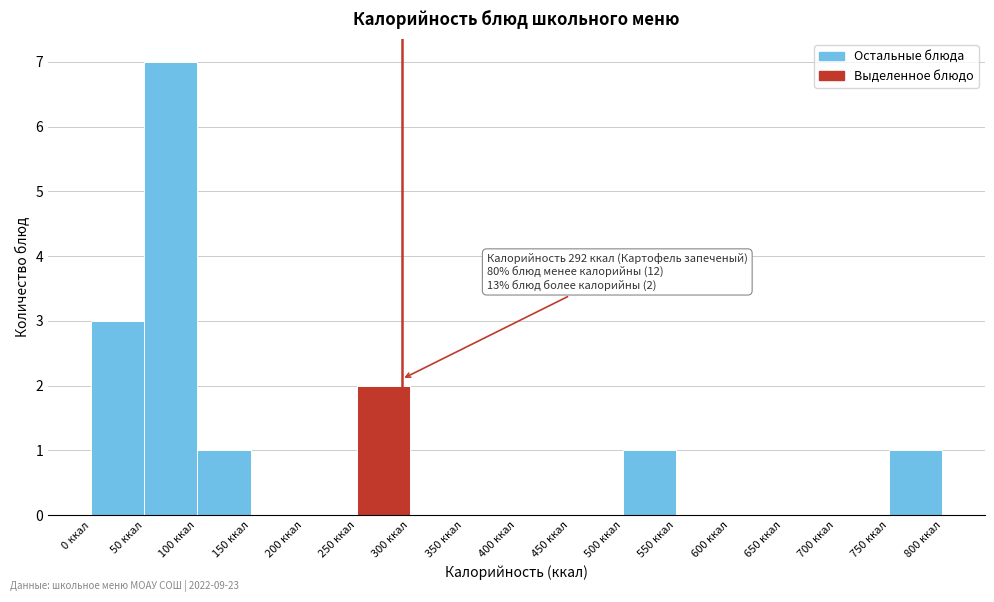

Which range on the x-axis has the tallest bar?

50 to 100